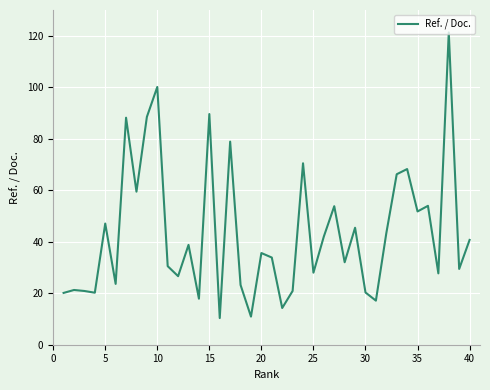

How many values are below 35?

20